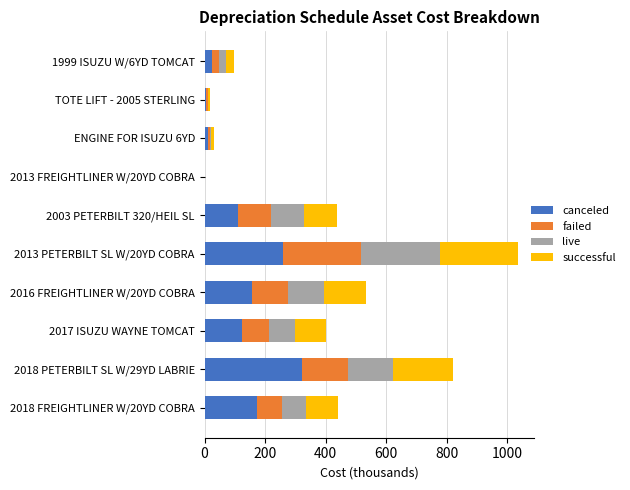

At which category is the sum across all series the highest?

2013 PETERBILT SL W/20YD COBRA